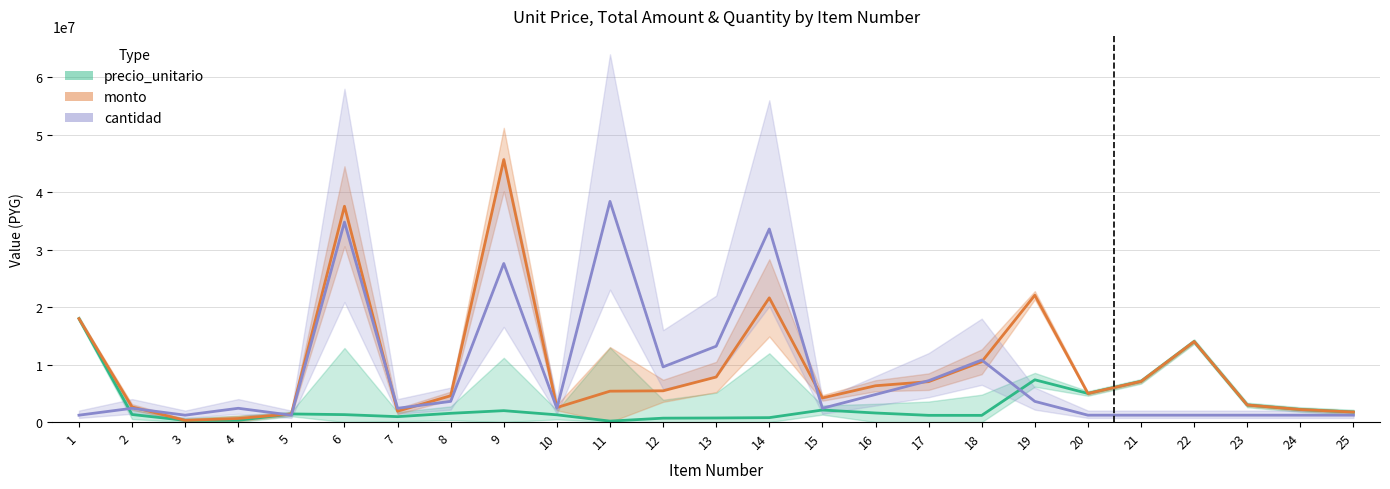

Where do monto and cantidad first cross each other?

2 and 3